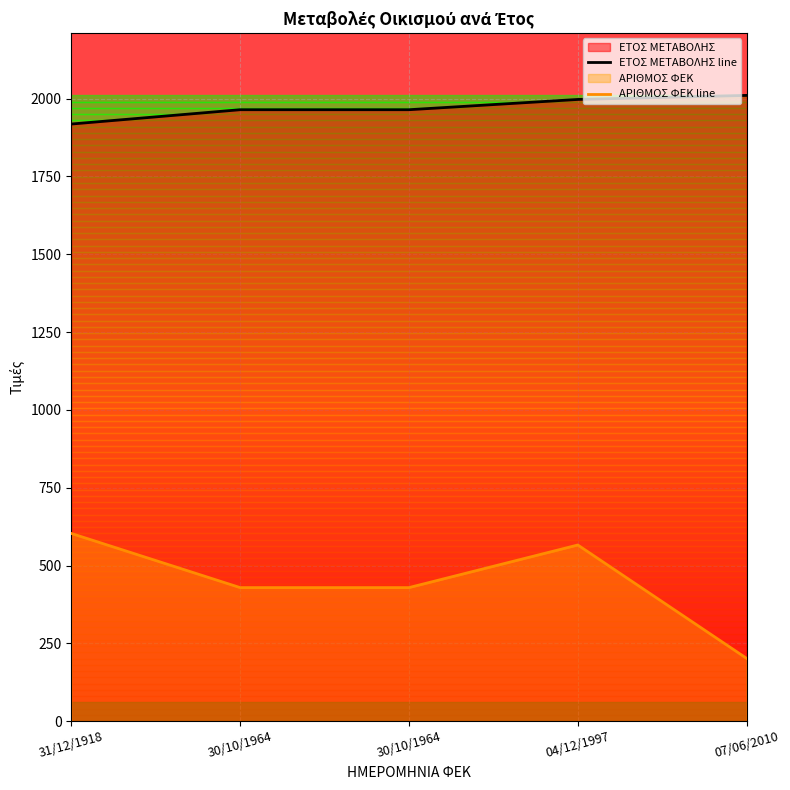

What is the sum of all ΑΡΙΘΜΟΣ ΦΕΚ line values?

2228.8